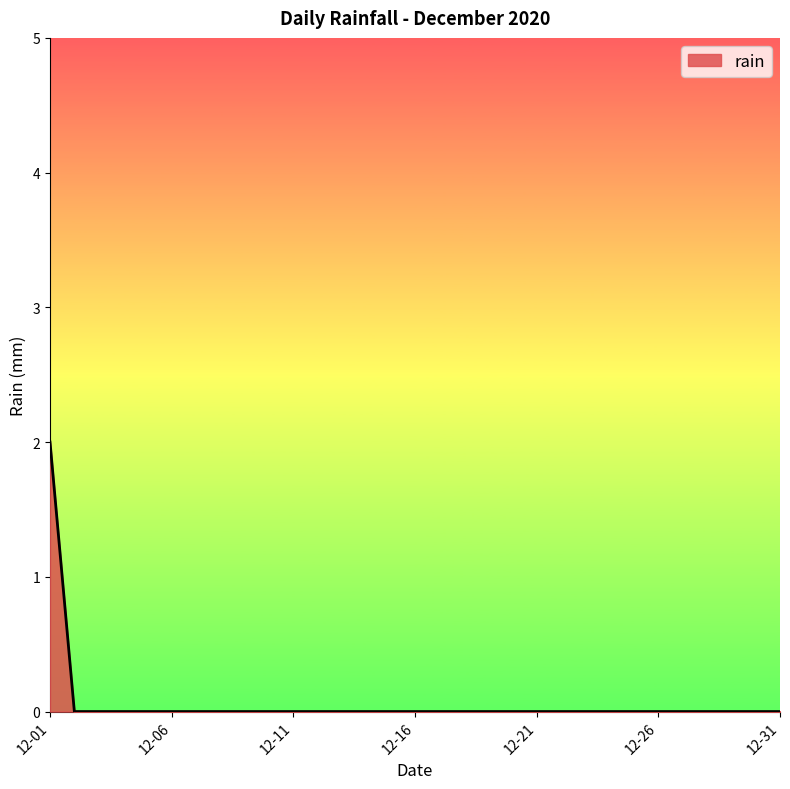

How many lines are shown in the chart?

1